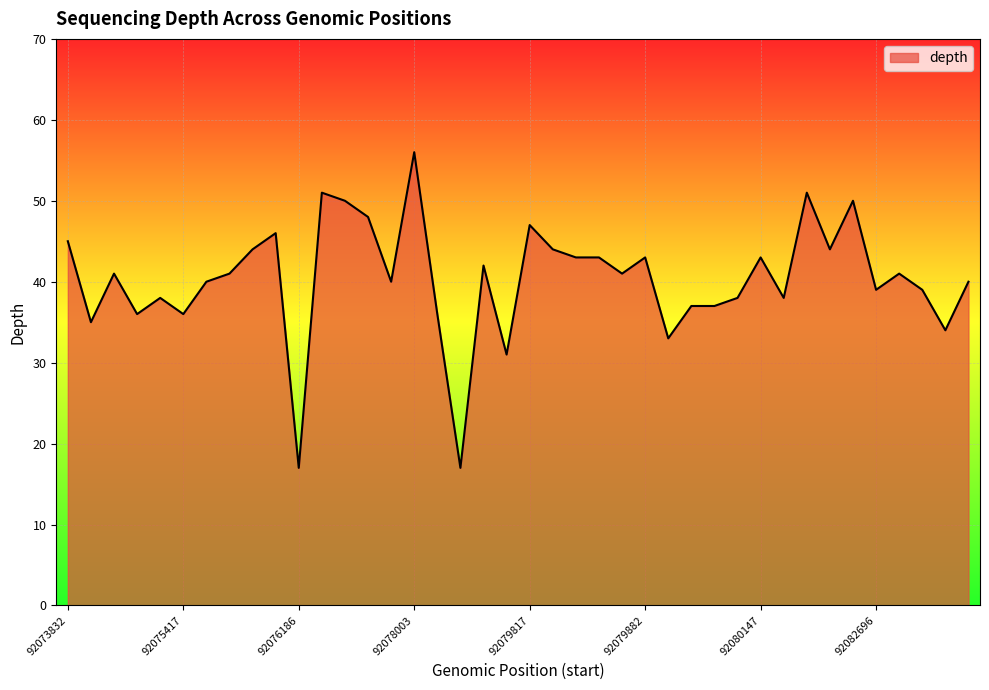

What is the greatest value displayed?

56